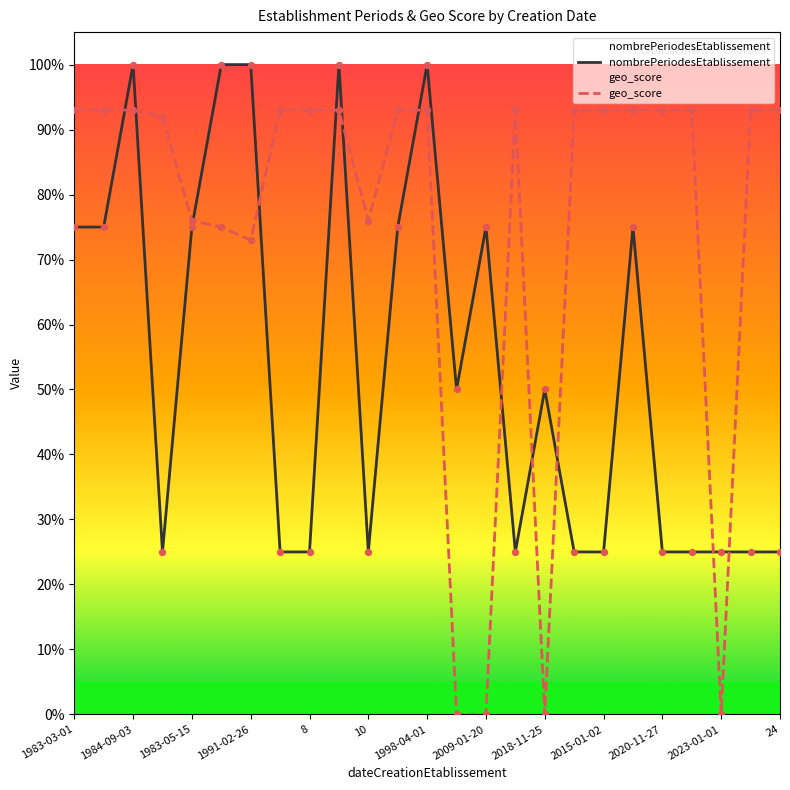

What are all the series names shown in the legend?

nombrePeriodesEtablissement, geo_score